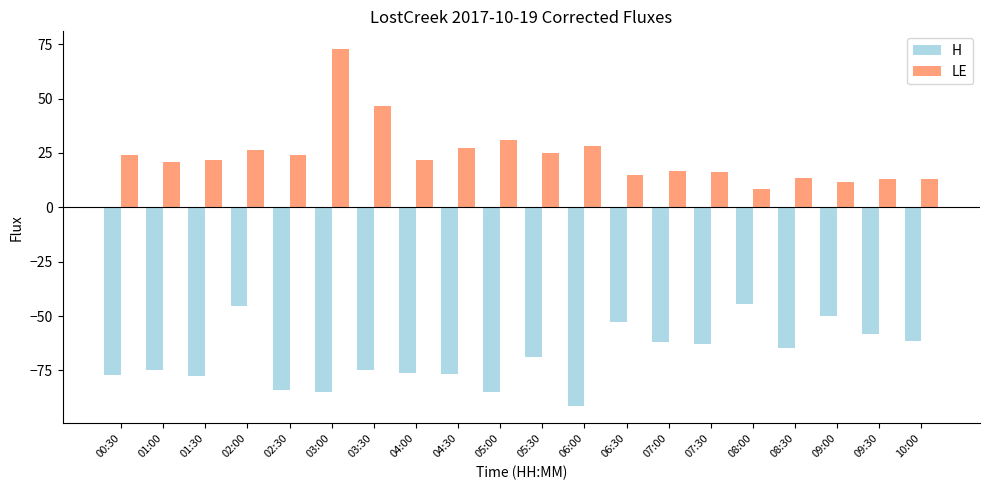

What is the difference between the maximum and minimum values in the LE series?

64.3